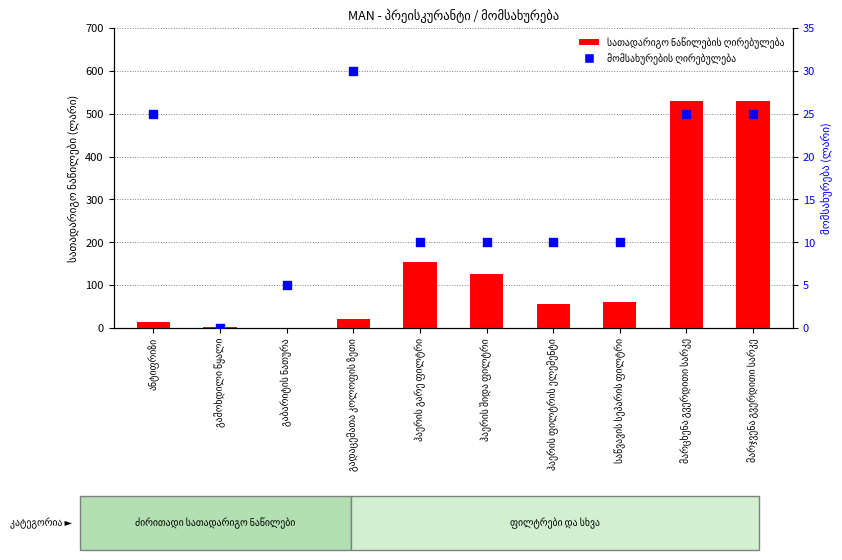

Which series contains the lowest Y value?

მომსახურების ღირებულება